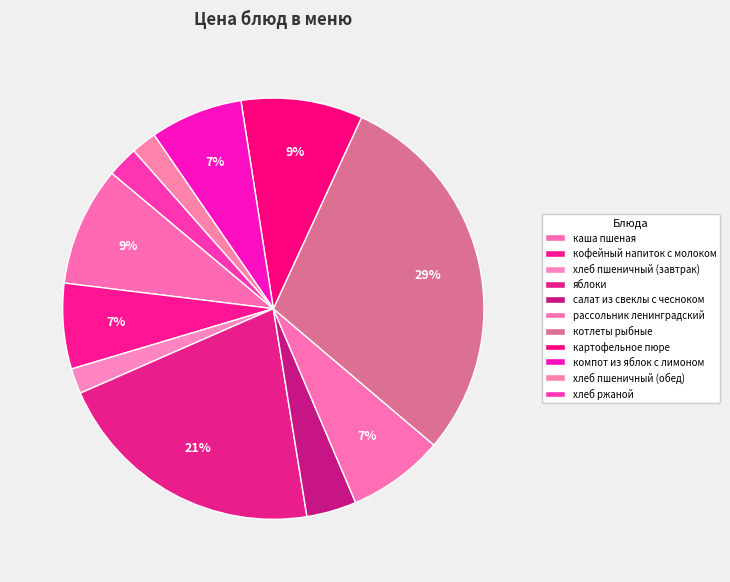

What is the smallest slice in the pie chart?

хлеб пшеничный (завтрак)